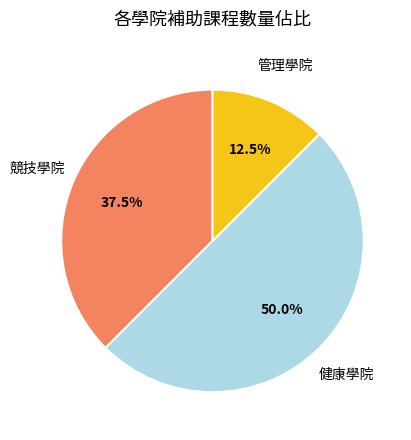

How many slices are in this pie chart?

3